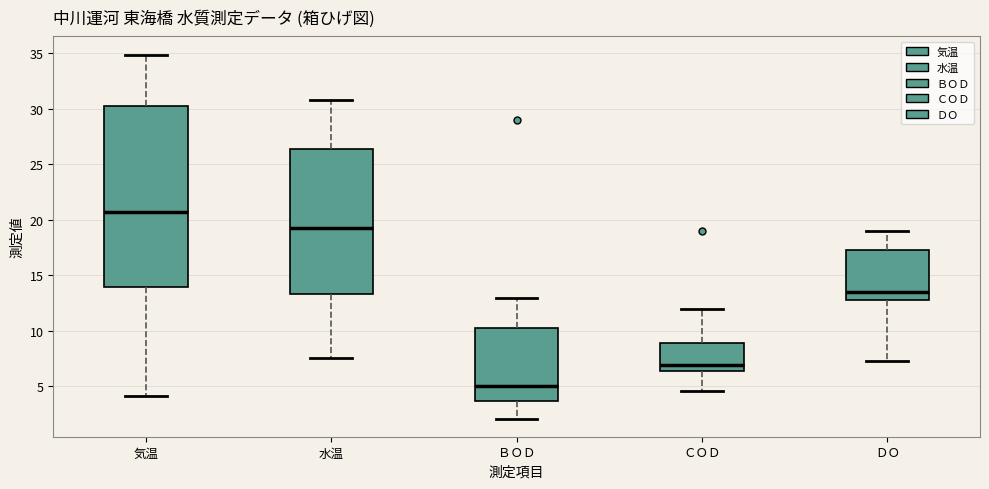

Which box has the highest median line?

気温